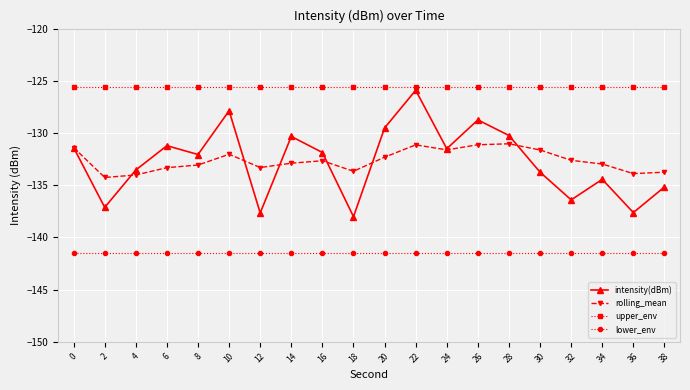

Rank the series by their maximum value, from highest to lowest.

upper_env, intensity(dBm), rolling_mean, lower_env